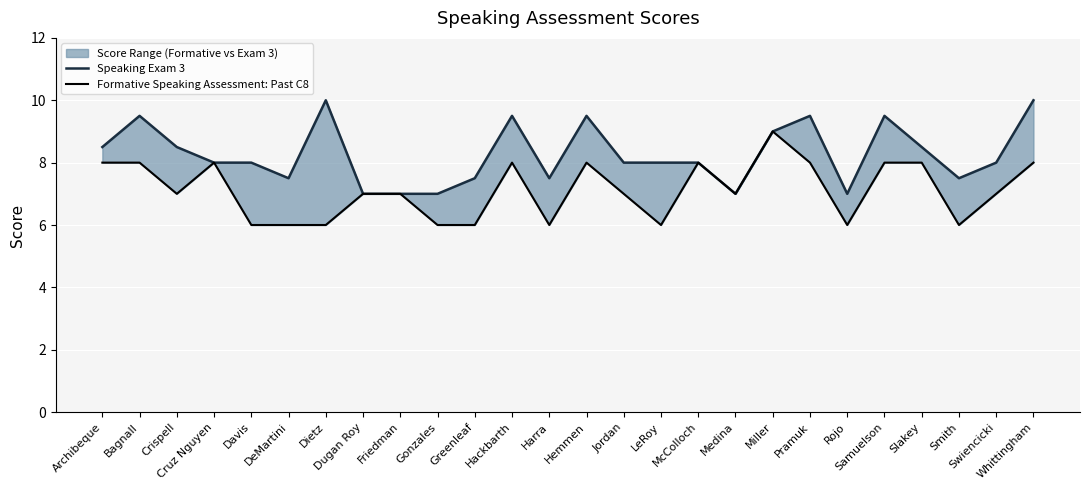

True or false: Speaking Exam 3 and Formative Speaking Assessment: Past C8 cross at least once.

False